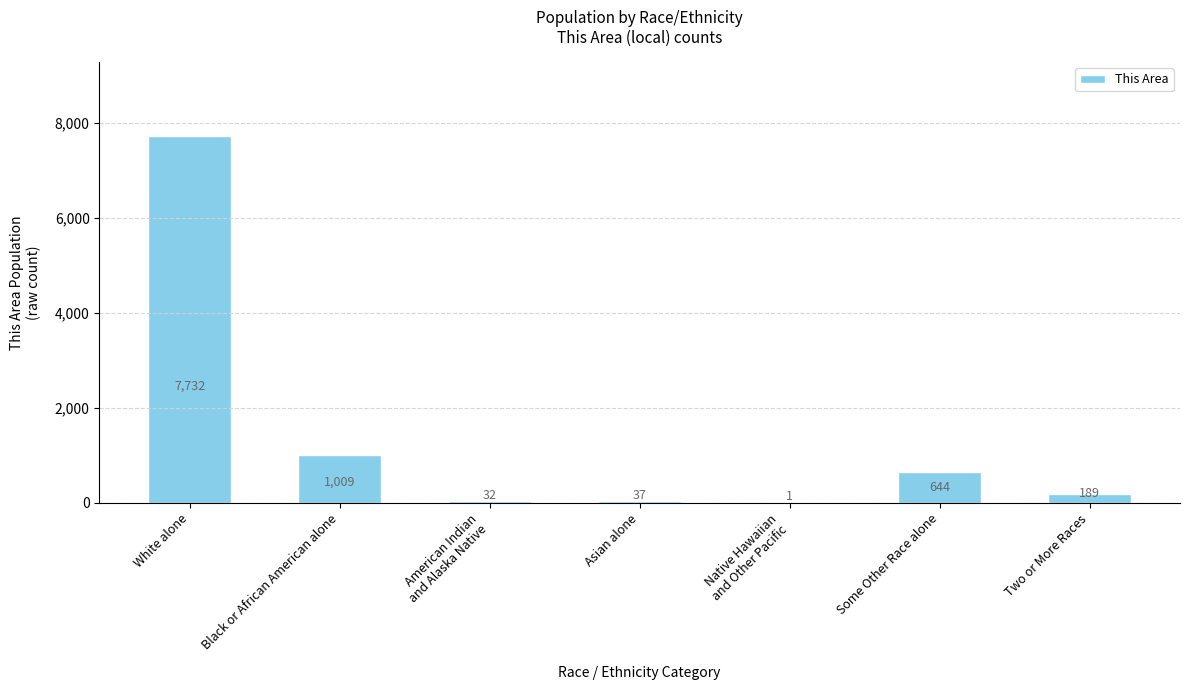

The chart shows a value of 482 at Black or African American alone. True or false?

False